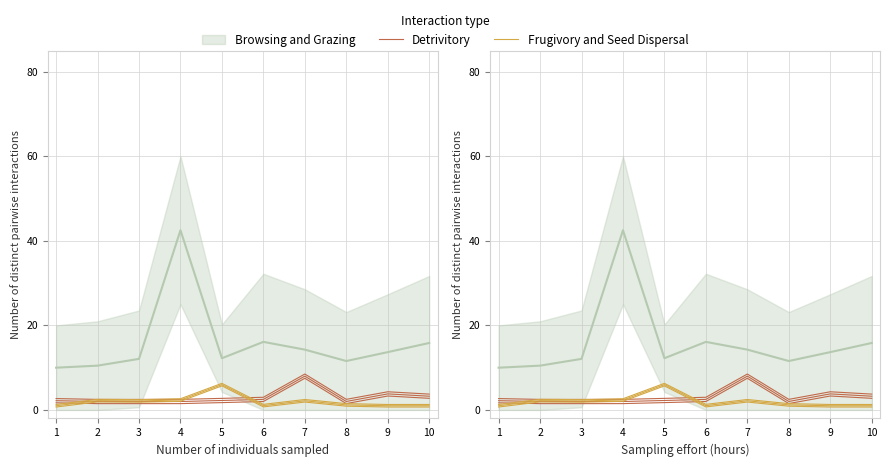

What is the value of the Detrivitory point at the 10th from the left?

3.3